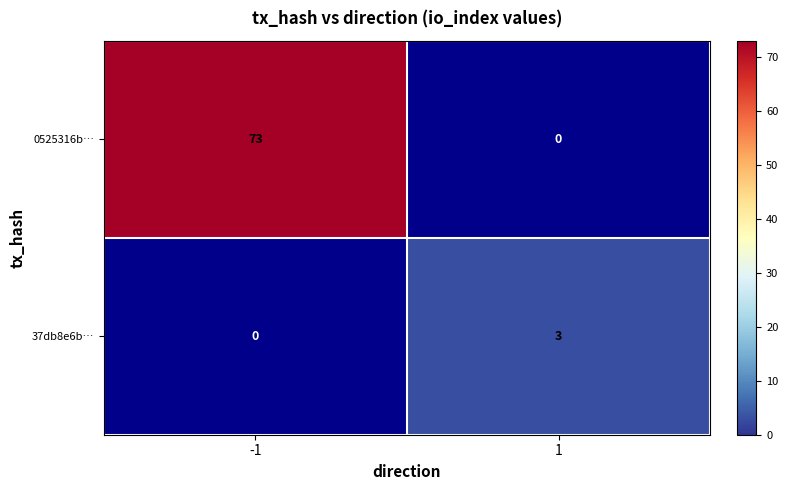

Is it true that 0525316b… equals 128 at -1?

False